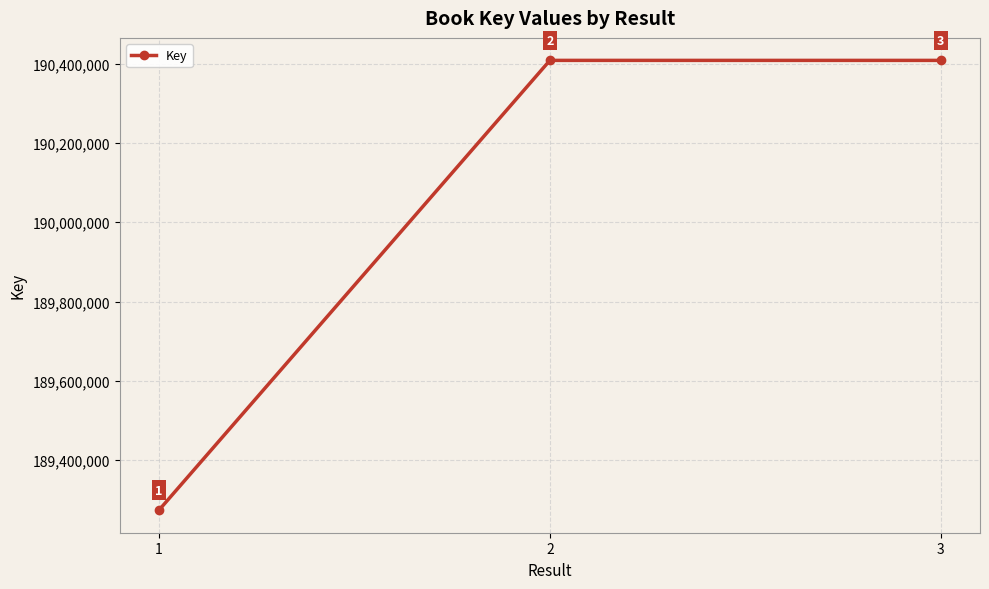

List the labels in order of value, smallest first.

1, 3, 2